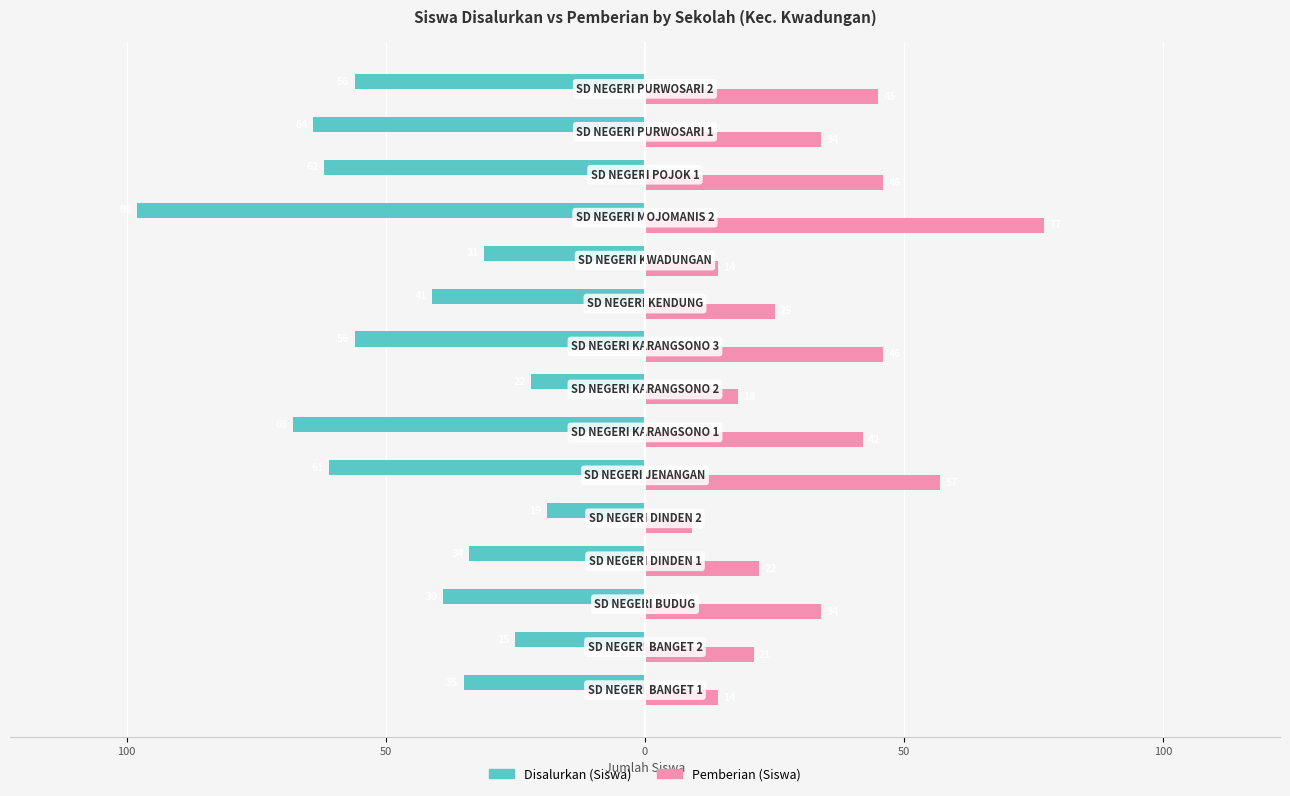

What are all the series names shown in the legend?

Disalurkan (Siswa), Pemberian (Siswa)